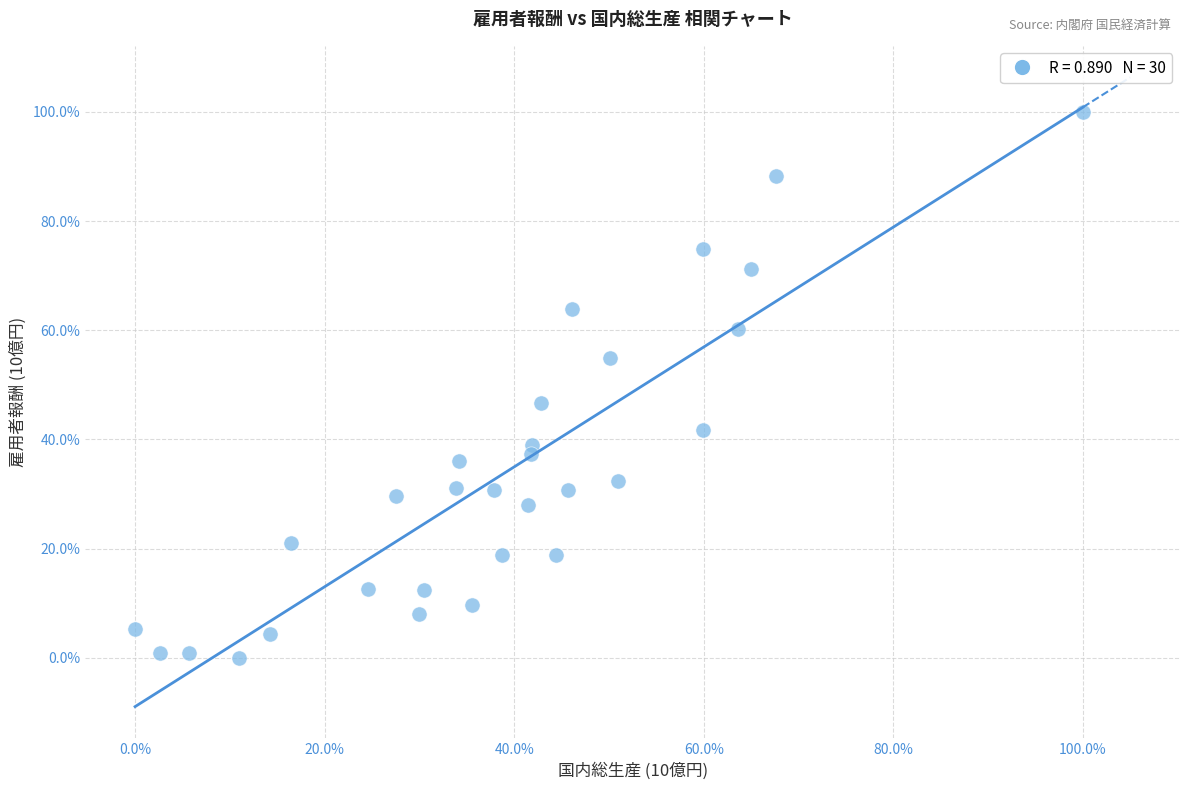

What is the range of Y values (max minus min)?

100.0